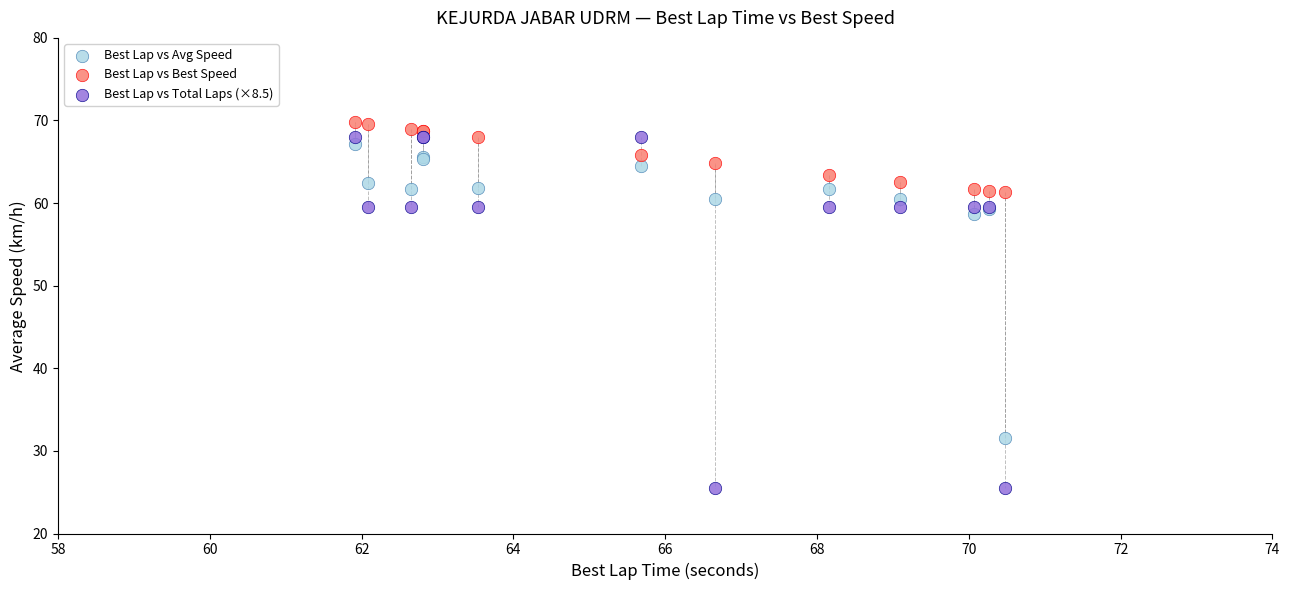

What are all the series names shown in the legend?

Best Lap vs Avg Speed, Best Lap vs Best Speed, Best Lap vs Total Laps (×8.5)